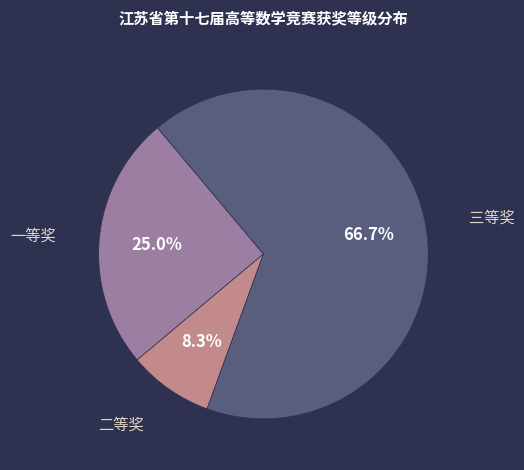

Is there a majority slice in this chart?

Yes